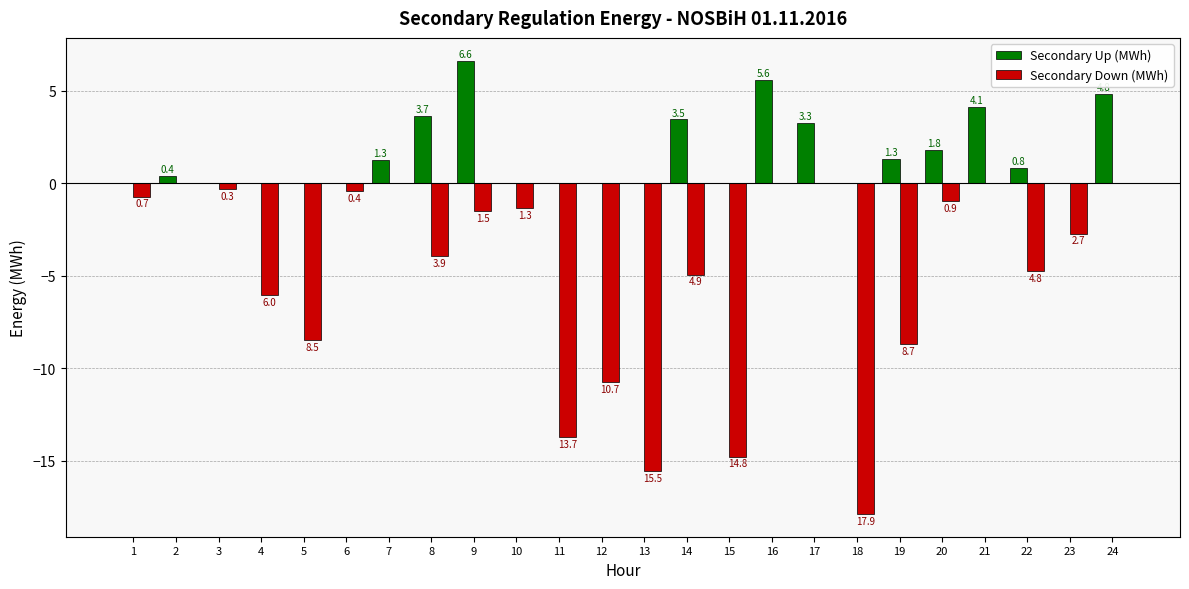

What is the sum of all Secondary Up (MWh) values?

37.2